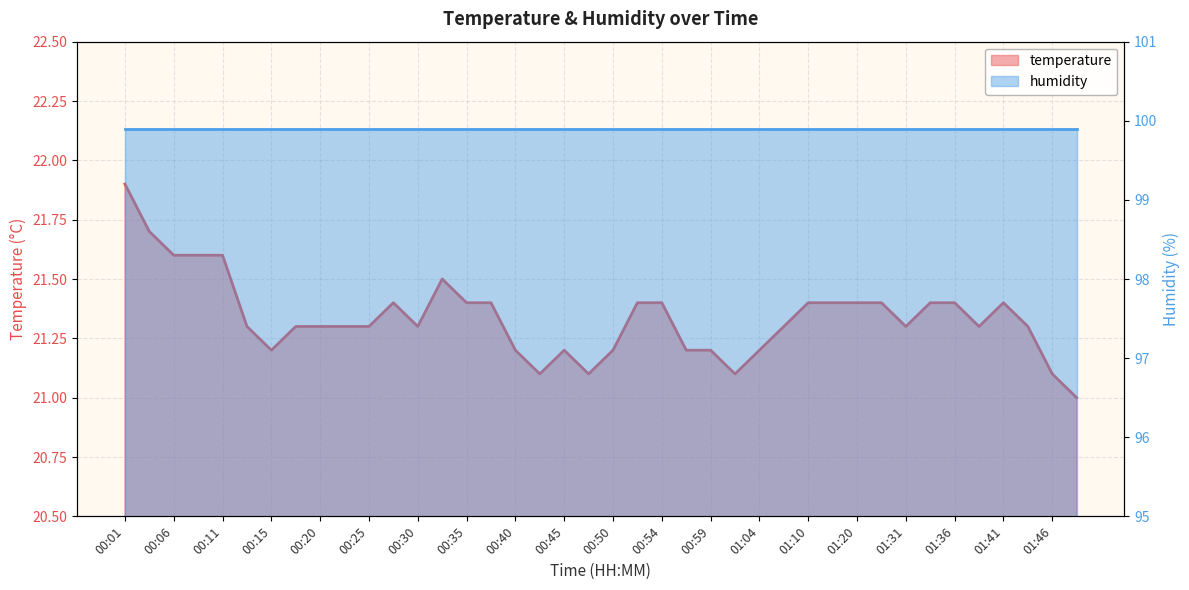

Where is the first local maximum?

00:28